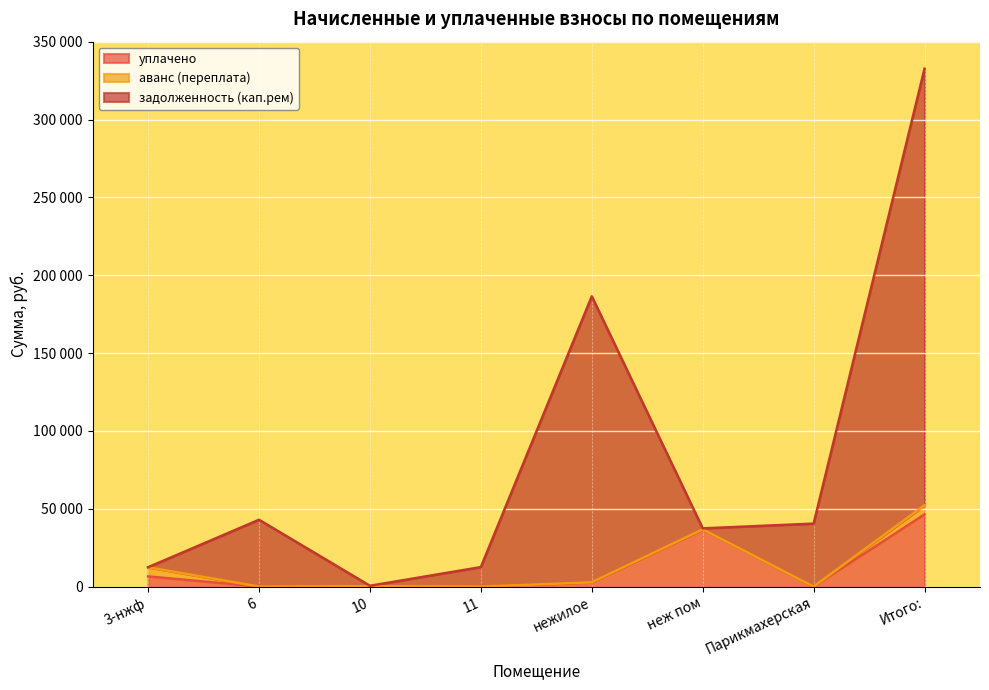

What are all the series names shown in the legend?

уплачено, аванс (переплата), задолженность (кап.рем)